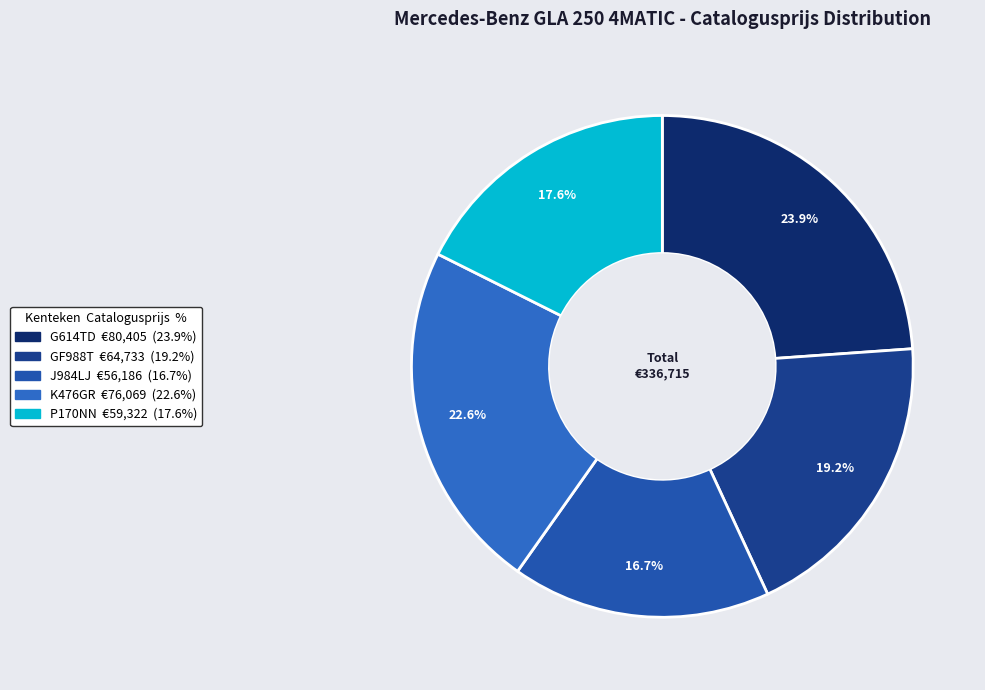

Count the number of slices in the pie.

5